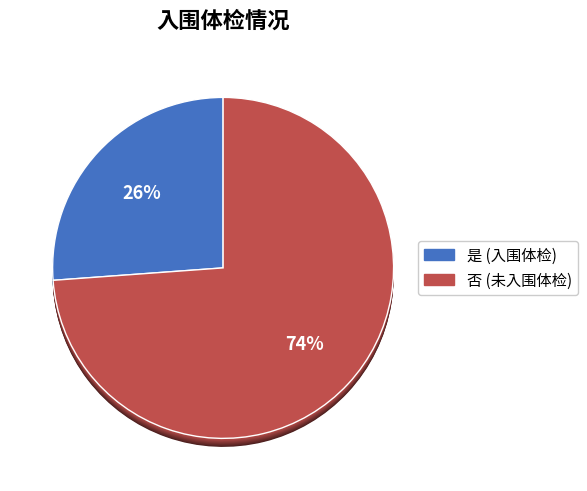

Which category has the smallest portion of the pie?

是